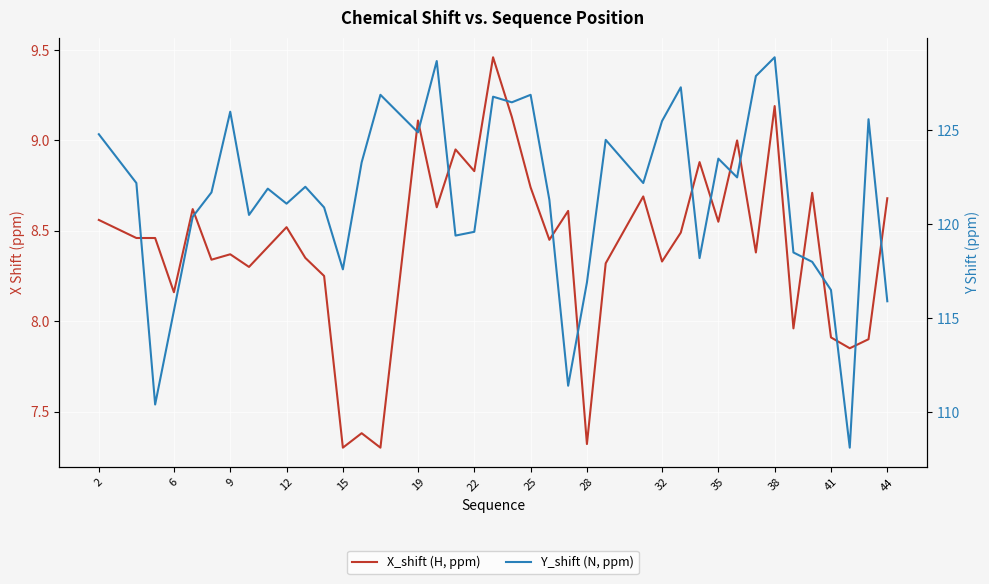

At how many categories does at least one series exceed 11?

40